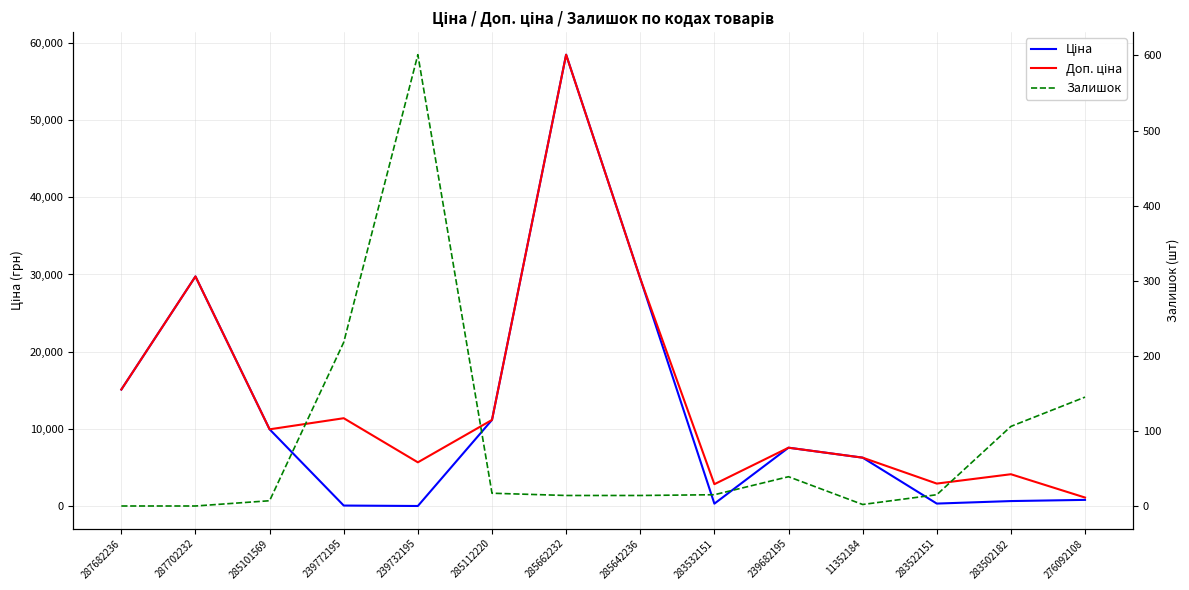

Which series has the widest spread of values?

Ціна